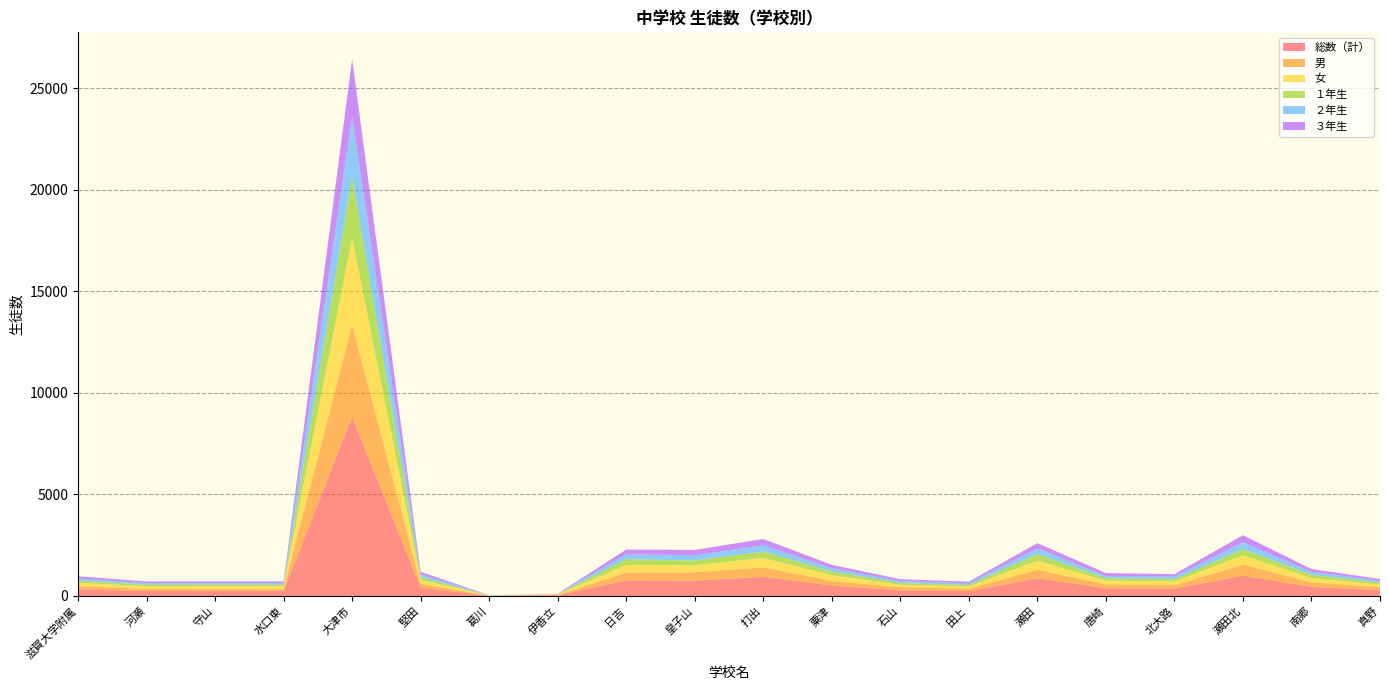

Reading left to right, list all the values displayed in this chart.

総数（計）: 滋賀大学附属=322	河瀬=237	守山=238	水口東=238	大津市=8808	堅田=396	葛川=11	伊香立=35	日吉=761	皇子山=755	打出=934	粟津=510	石山=274	田上=233	瀬田=866	唐崎=375	北大路=357	瀬田北=996	南郷=441	真野=277
男: 滋賀大学附属=159	河瀬=104	守山=104	水口東=94	大津市=4513	堅田=198	葛川=6	伊香立=6	日吉=387	皇子山=405	打出=473	粟津=225	石山=149	田上=126	瀬田=421	唐崎=196	北大路=165	瀬田北=541	南郷=222	真野=150
女: 滋賀大学附属=163	河瀬=133	守山=134	水口東=144	大津市=4295	堅田=198	葛川=5	伊香立=29	日吉=374	皇子山=350	打出=461	粟津=285	石山=125	田上=107	瀬田=445	唐崎=179	北大路=192	瀬田北=455	南郷=219	真野=127
１年生: 滋賀大学附属=108	河瀬=80	守山=80	水口東=80	大津市=2989	堅田=125	葛川=4	伊香立=17	日吉=285	皇子山=231	打出=315	粟津=187	石山=89	田上=74	瀬田=326	唐崎=118	北大路=106	瀬田北=309	南郷=157	真野=99
２年生: 滋賀大学附属=108	河瀬=80	守山=80	水口東=80	大津市=2997	堅田=138	葛川=4	伊香立=5	日吉=249	皇子山=260	打出=312	粟津=163	石山=91	田上=82	瀬田=285	唐崎=113	北大路=133	瀬田北=342	南郷=150	真野=96
３年生: 滋賀大学附属=106	河瀬=77	守山=78	水口東=78	大津市=2822	堅田=133	葛川=3	伊香立=13	日吉=227	皇子山=264	打出=307	粟津=160	石山=94	田上=77	瀬田=255	唐崎=144	北大路=118	瀬田北=345	南郷=134	真野=82